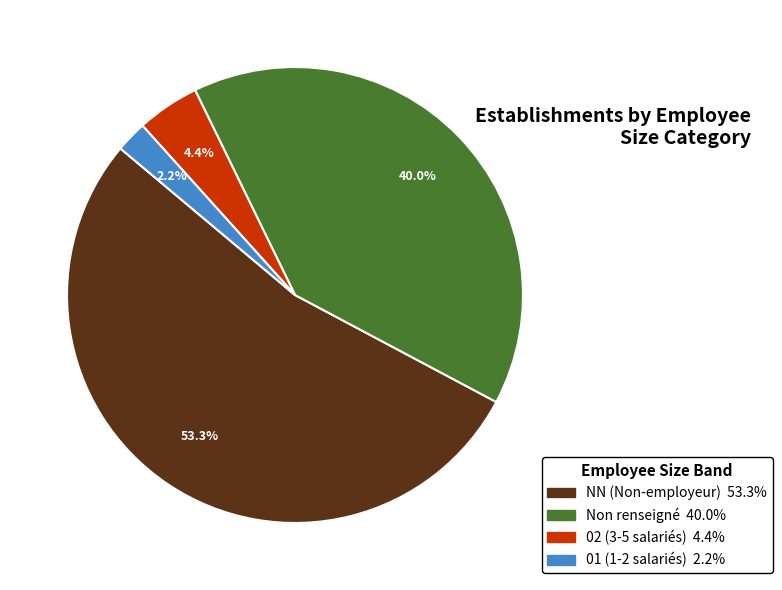

How many segments does this pie chart have?

4